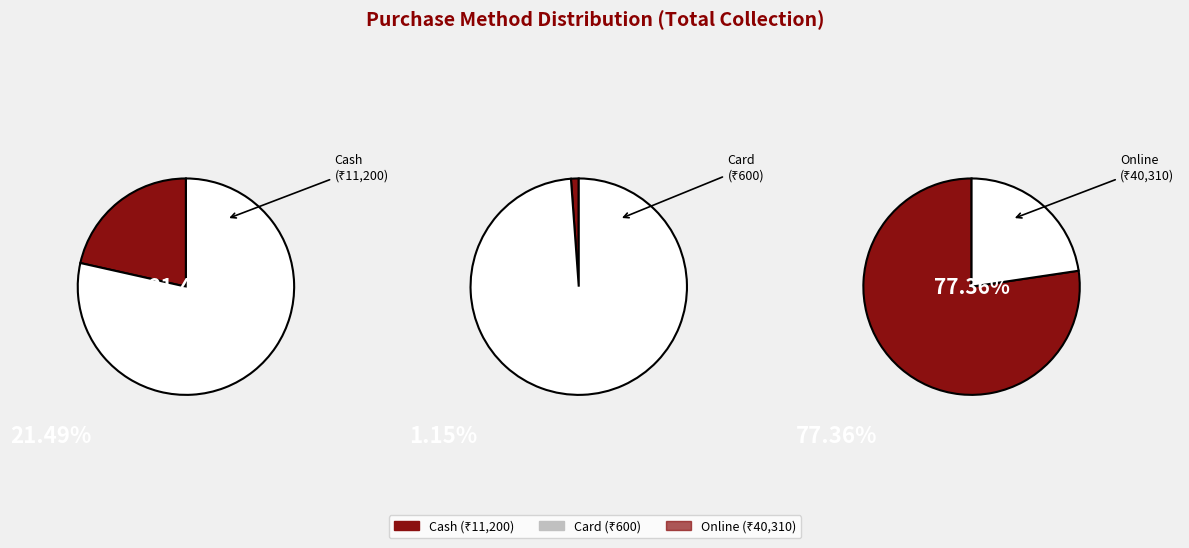

What percentage do Card and Online together represent?

78.5%